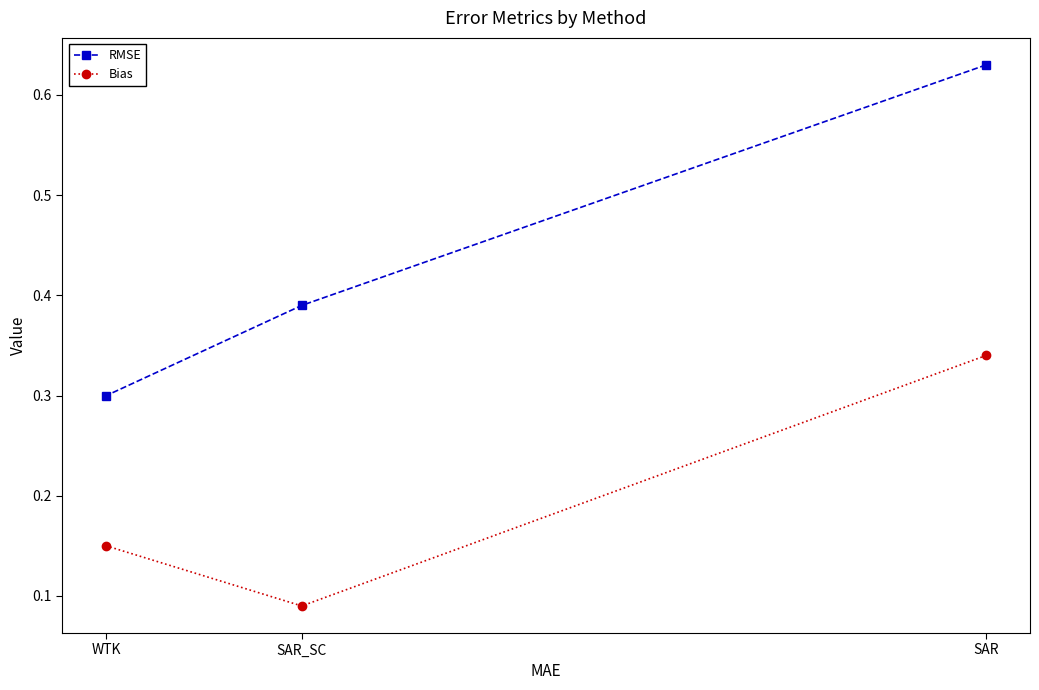

What is the difference between the RMSE values at SAR_SC and SAR?

0.2